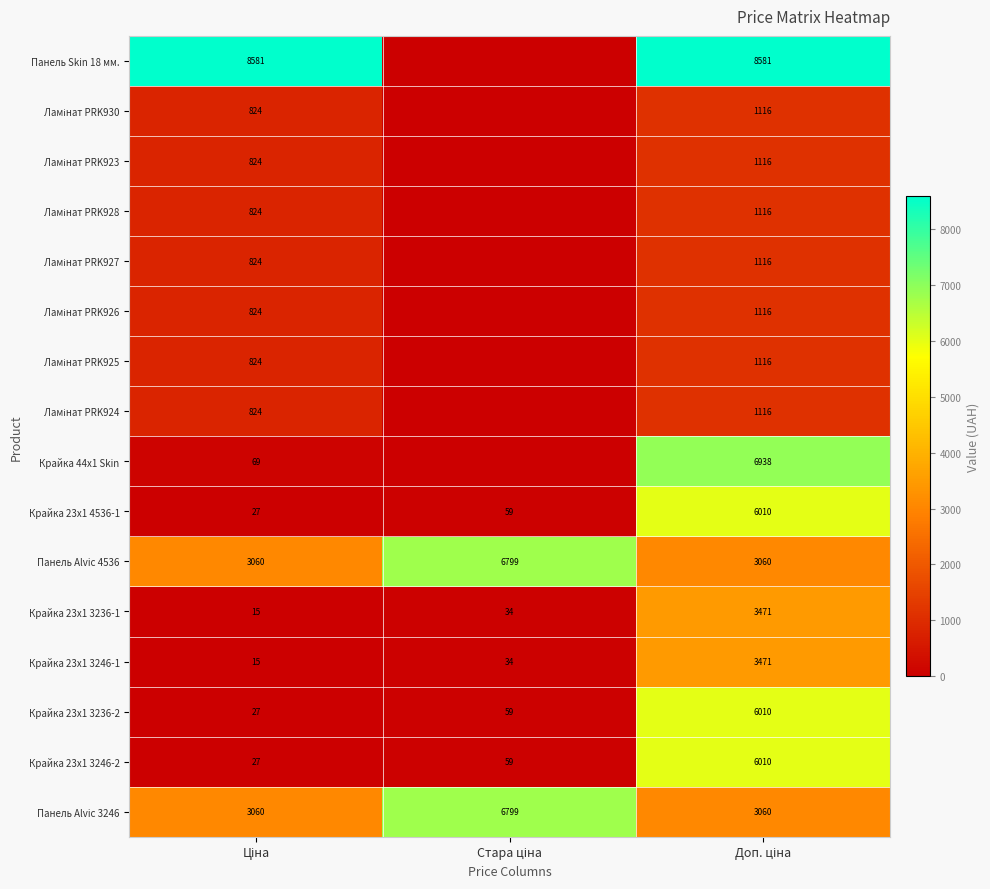

What is the difference between the maximum and second lowest values in the Крайка 23x1 3236-2 series?

5951